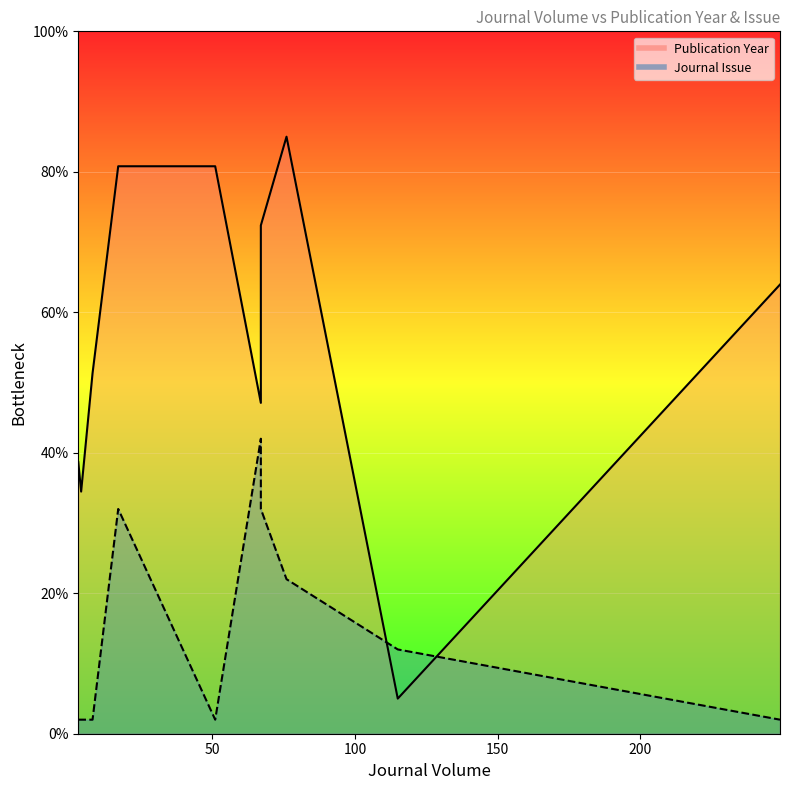

How many lines are shown in the chart?

2